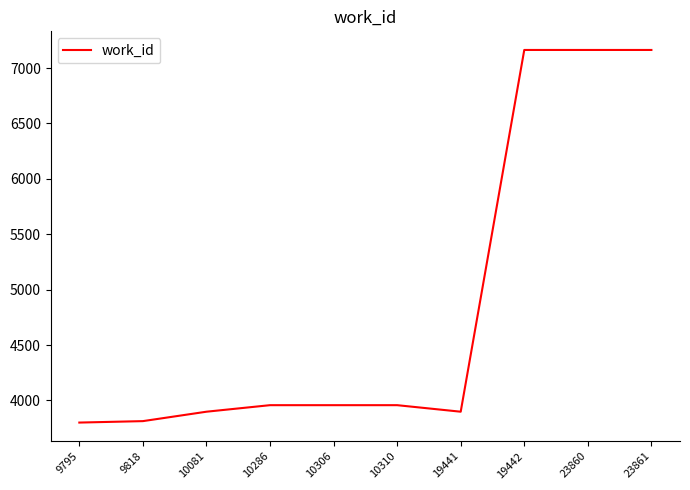

Which has a higher value, 10081 or 9795?

10081